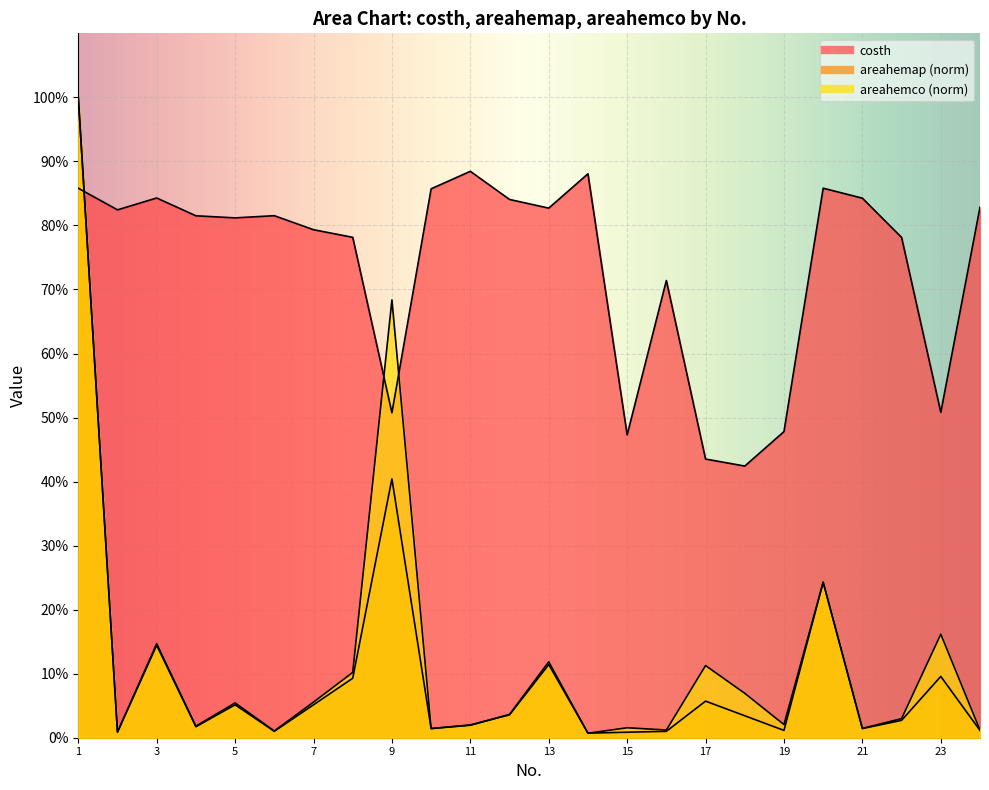

Which series changed the most between 6 and 23?

costh